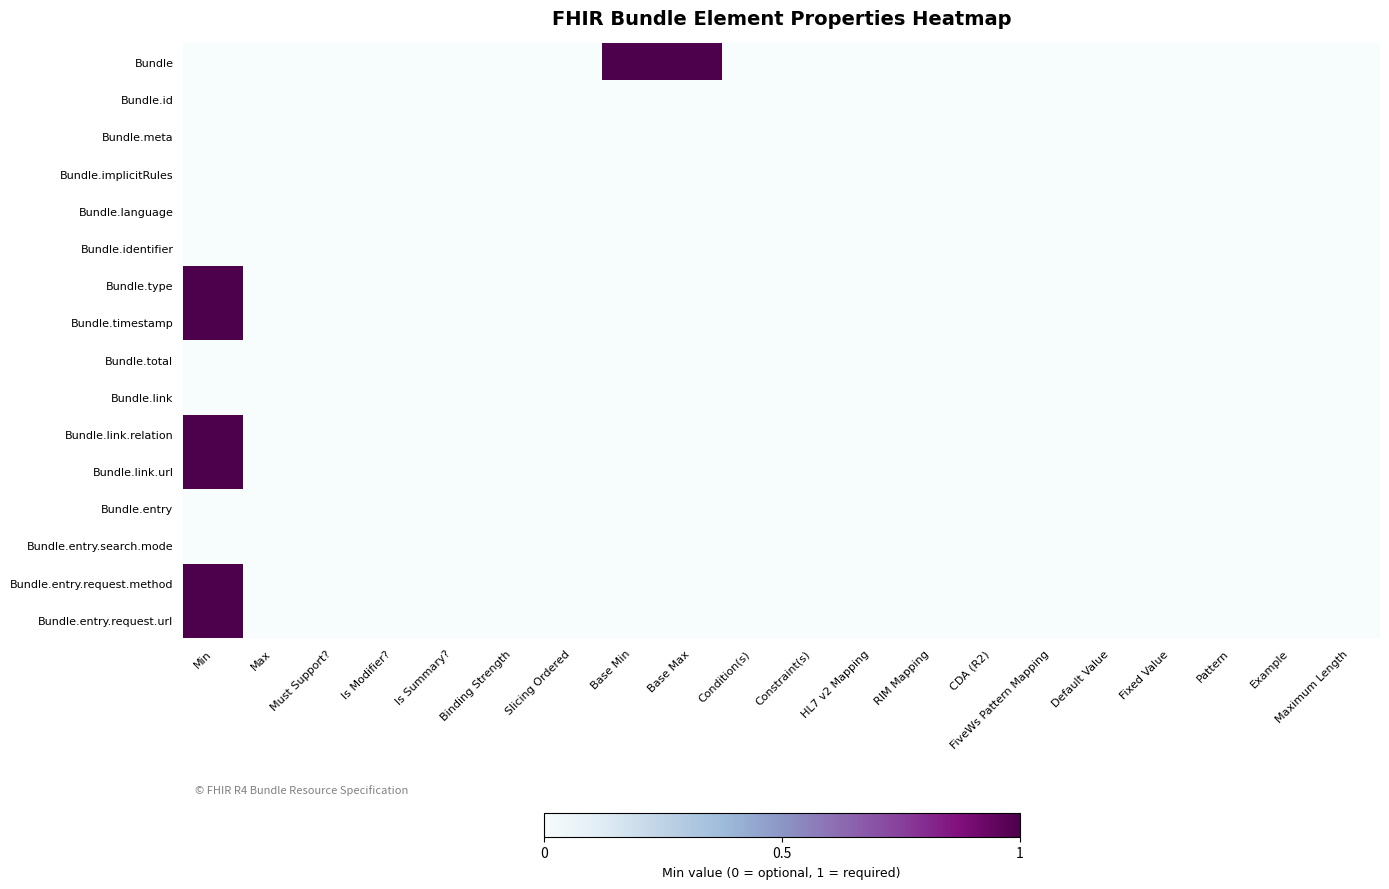

At which category is the sum across all series the highest?

Min